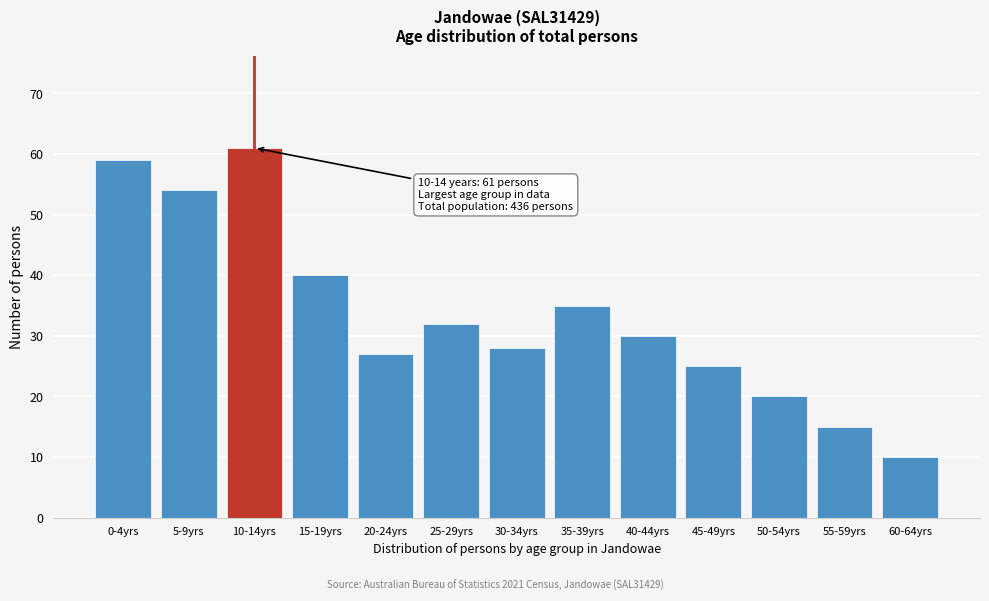

Reading left to right, what are all the values shown in this chart?

0-4yrs=59	5-9yrs=54	10-14yrs=61	15-19yrs=40	20-24yrs=27	25-29yrs=32	30-34yrs=28	35-39yrs=35	40-44yrs=30	45-49yrs=25	50-54yrs=20	55-59yrs=15	60-64yrs=10